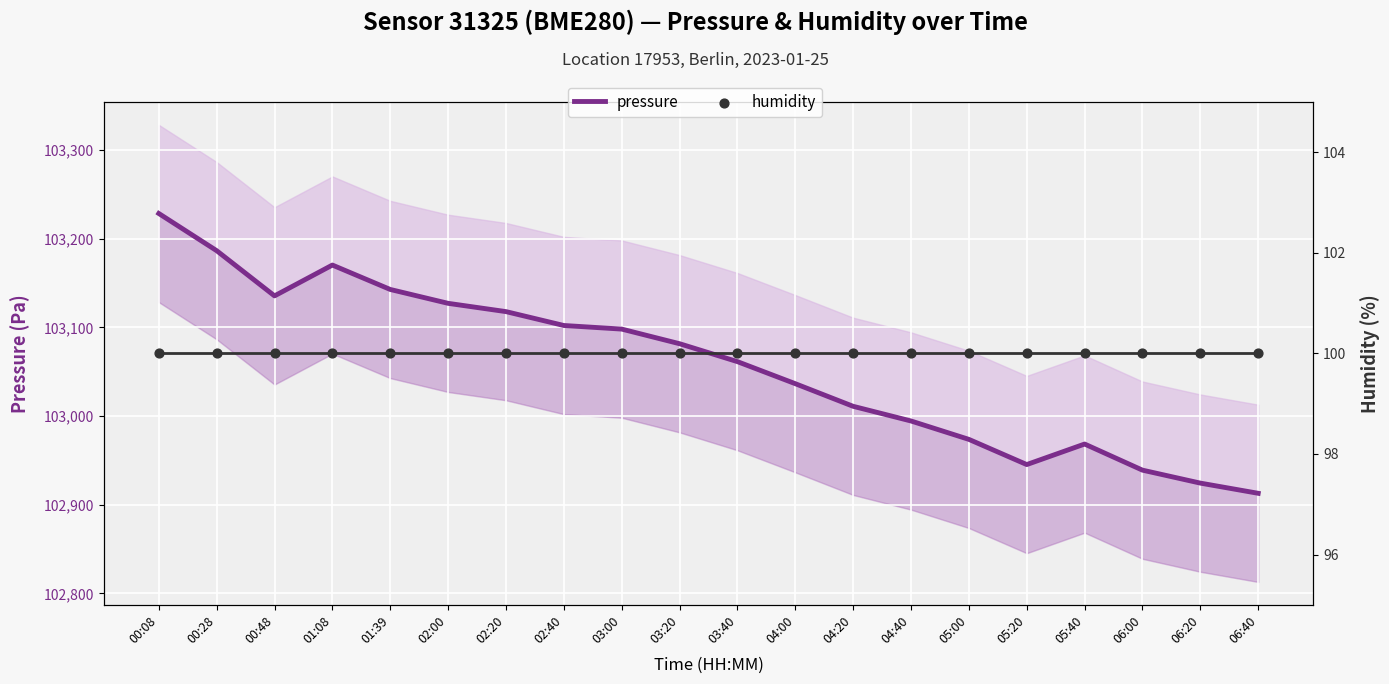

Which series has the largest total across all categories?

pressure